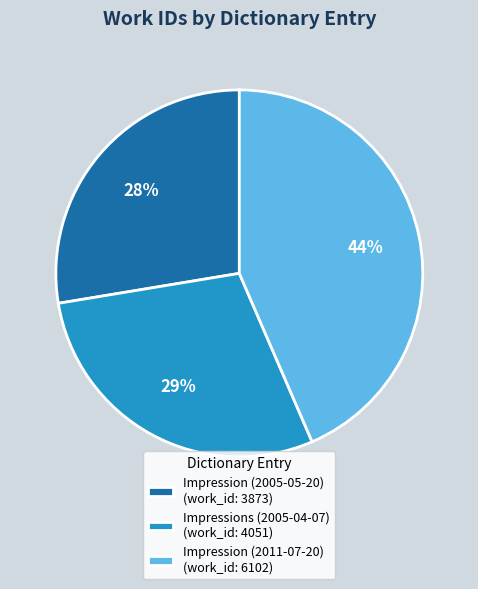

To the nearest percent, what is the difference between the largest and smallest slice percentages?

16%